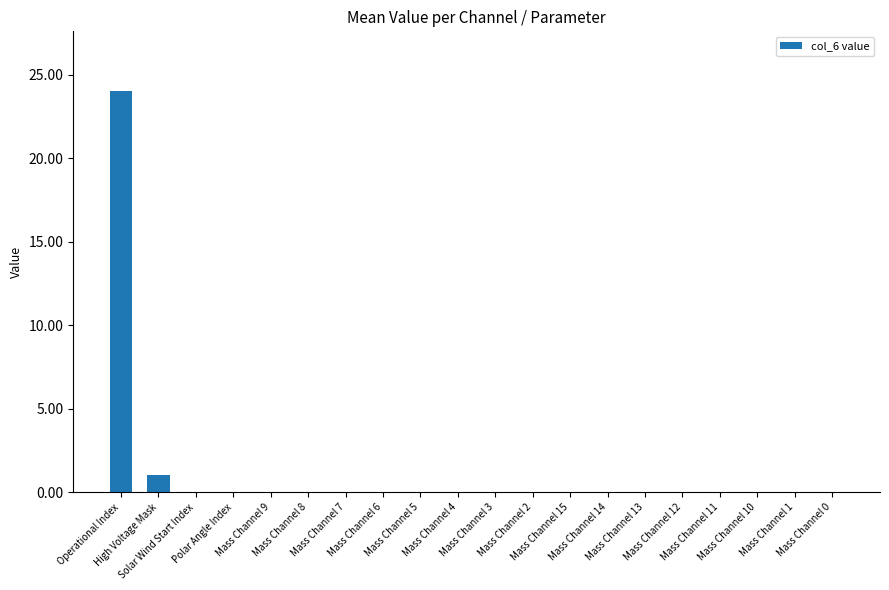

Reading right to left, list all the values displayed in this chart.

0	0	0	0	0	0	0	0	0	0	0	0	0	0	0	0	0	0	1	24